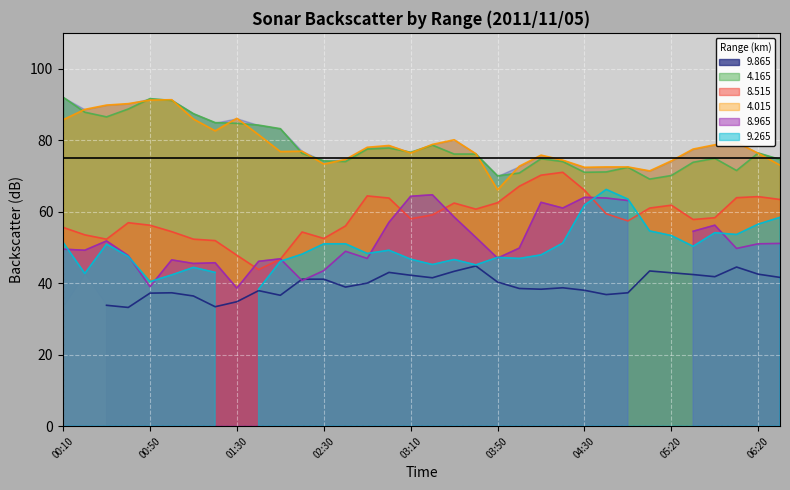

What is the value of the   4.015 point at the 19th from the left?

80.1